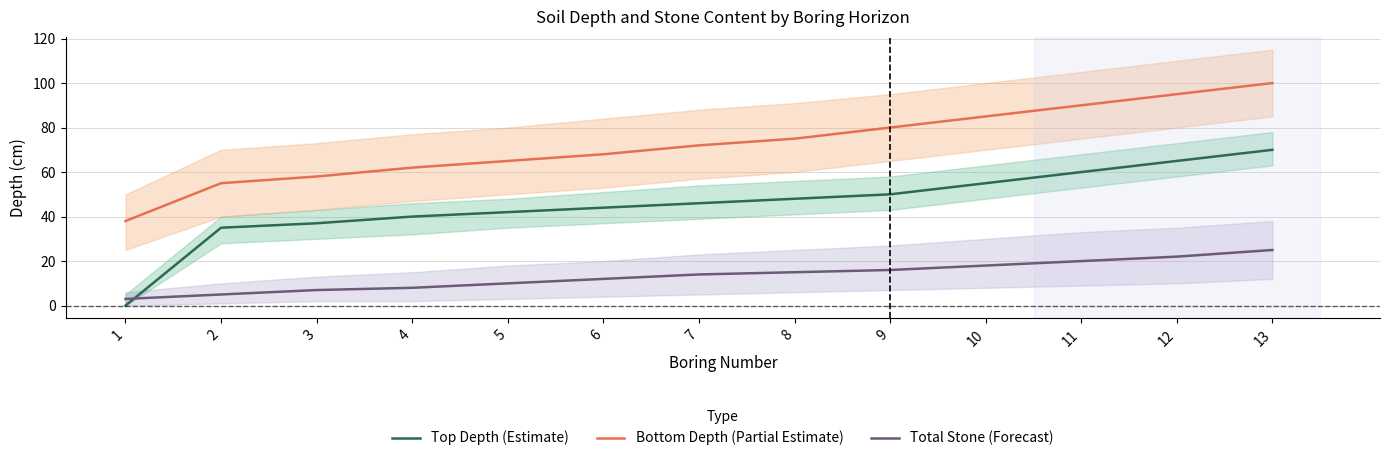

True or false: Total Stone (Forecast) and Top Depth (Estimate) cross at least once.

True